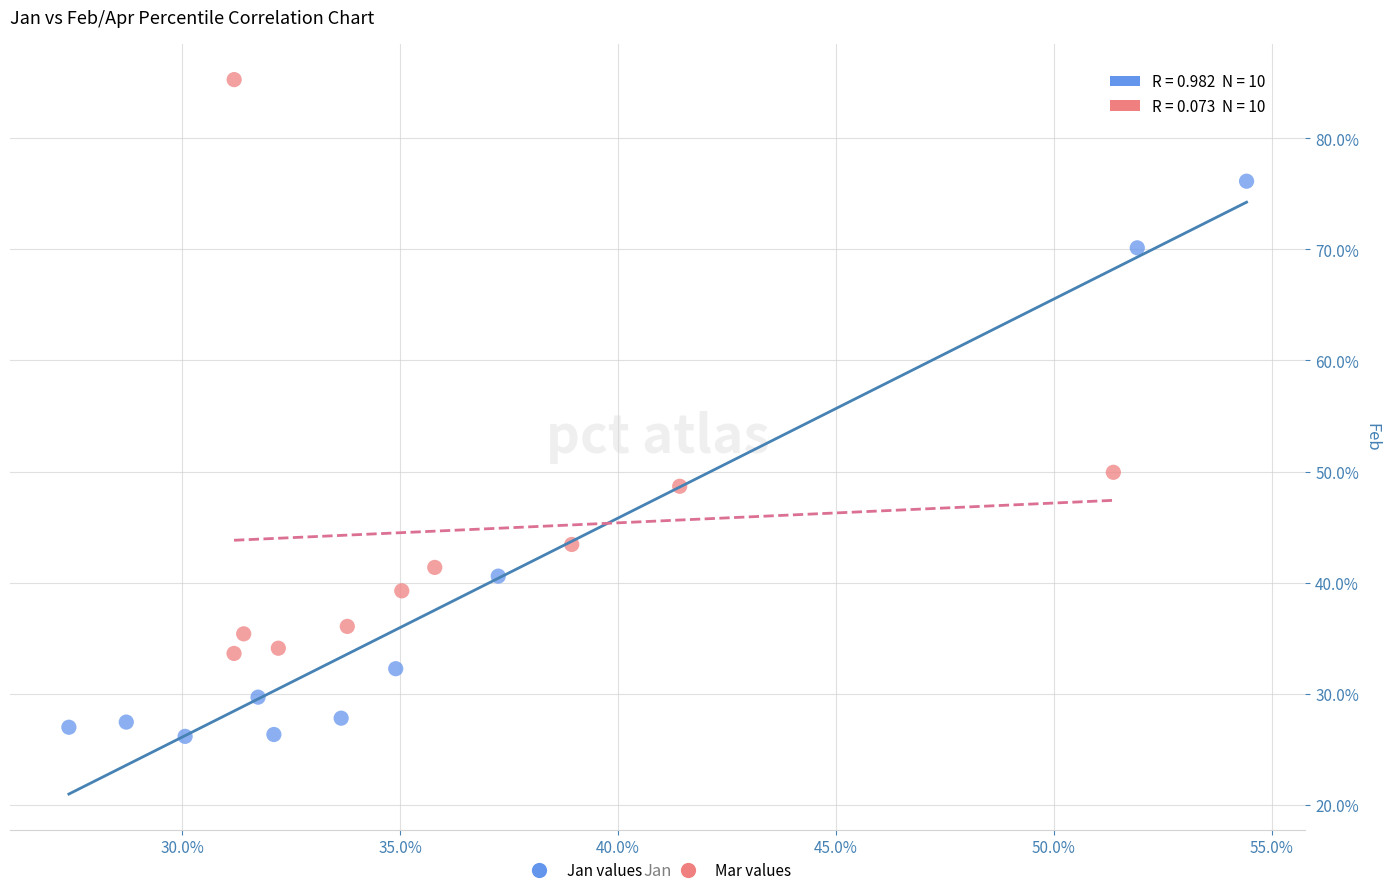

What are all the series names shown in the legend?

Jan values, Mar values